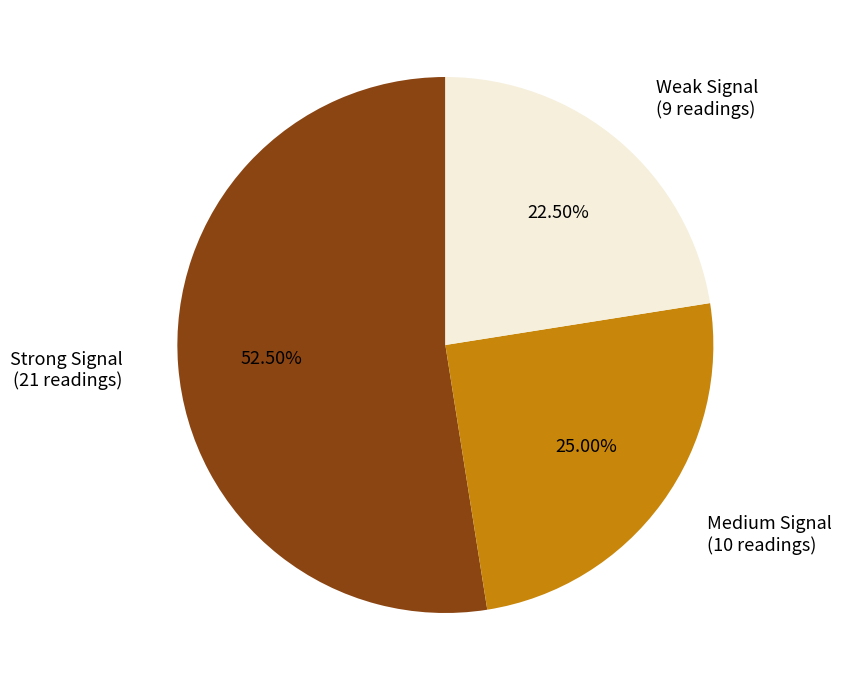

Does any single category account for the majority?

Yes